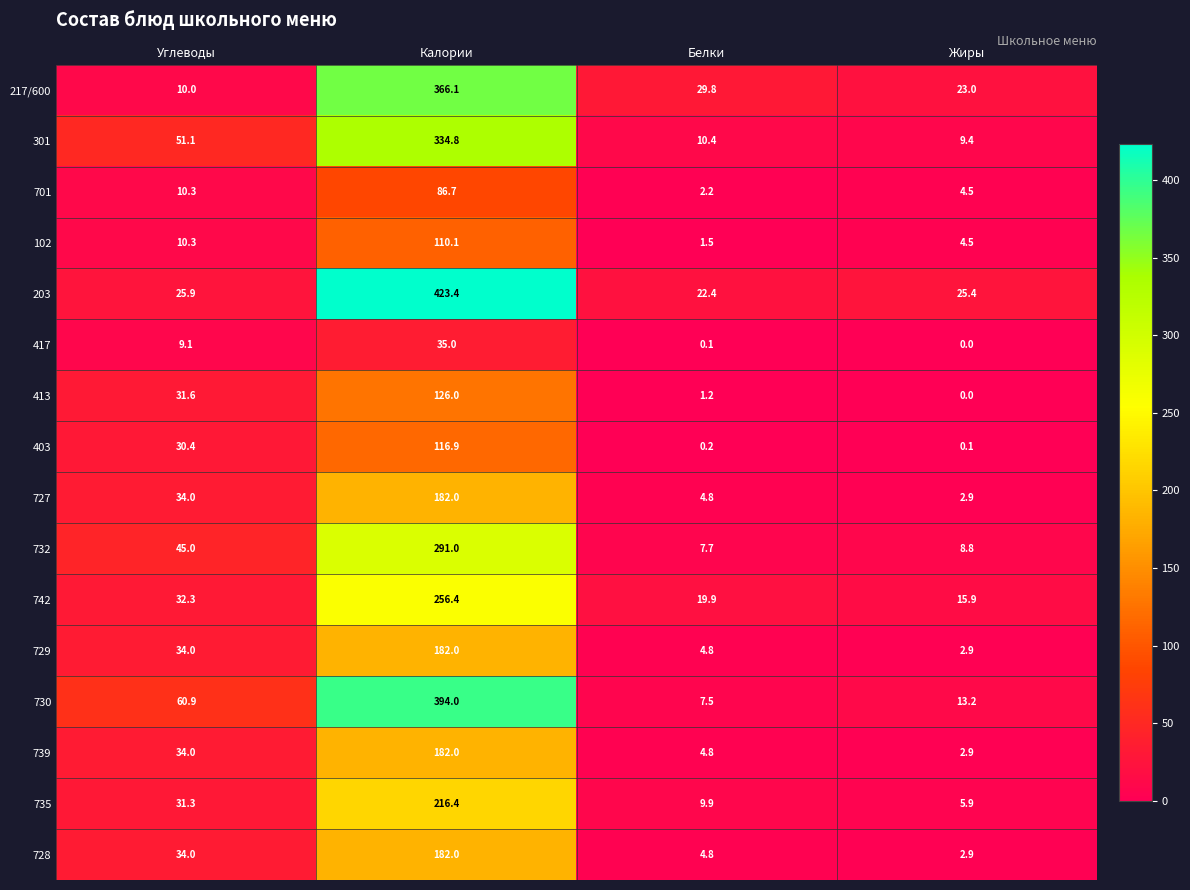

At which label does 730 first exceed 60?

Углеводы